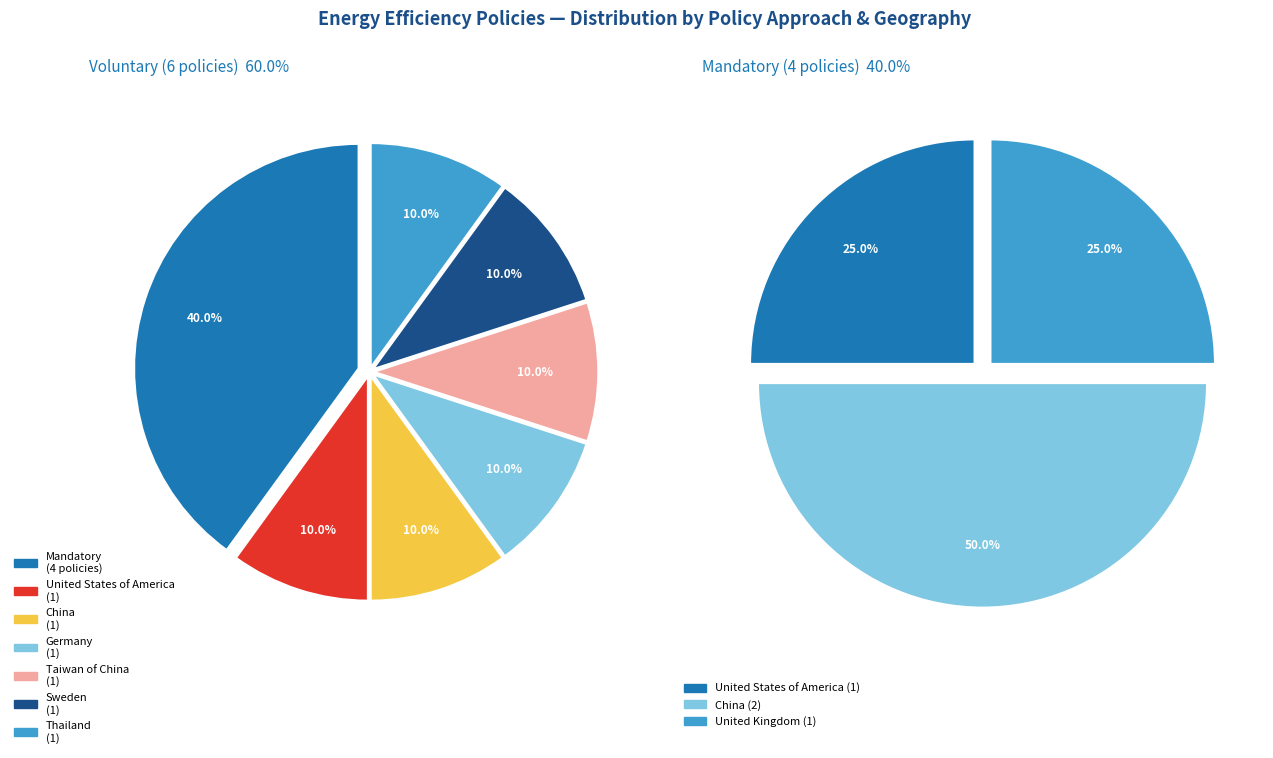

To the nearest percent, what percentage of the pie is 2?

10%